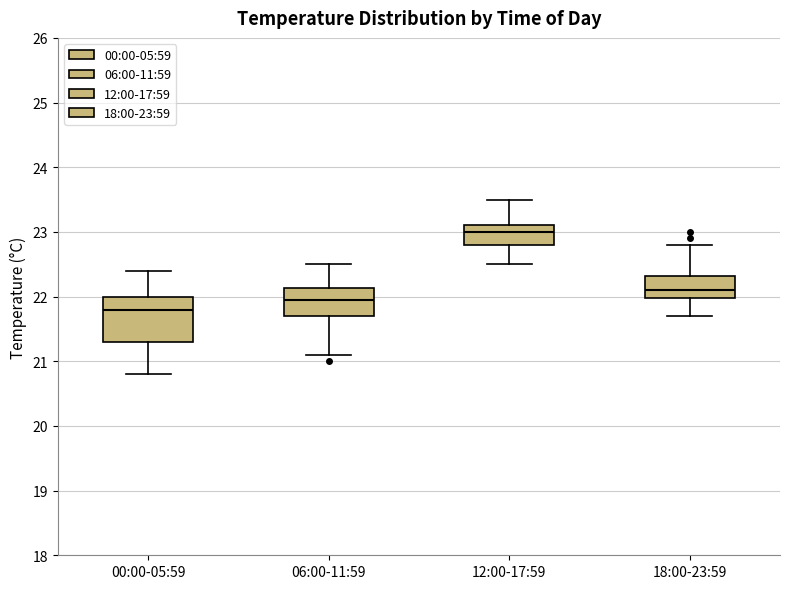

Comparing the boxes themselves (not the whiskers), which one is the tallest?

00:00-05:59